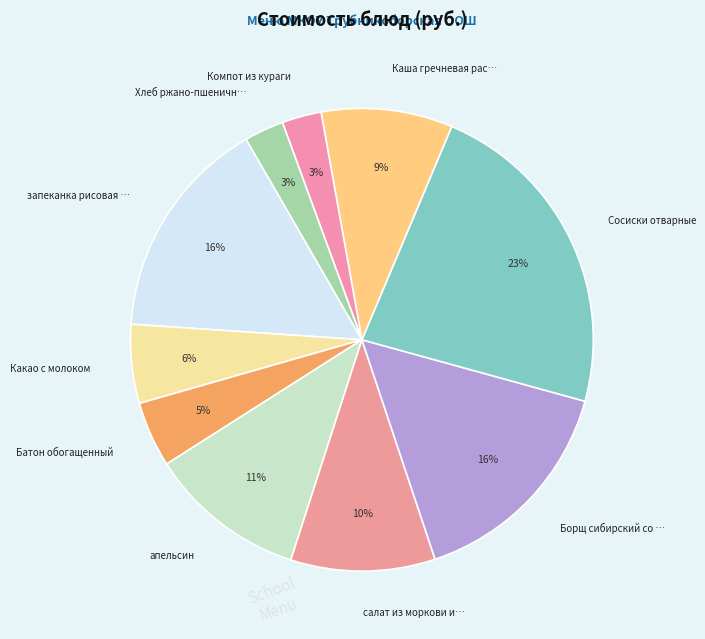

To the nearest percent, what is the average slice percentage?

10%